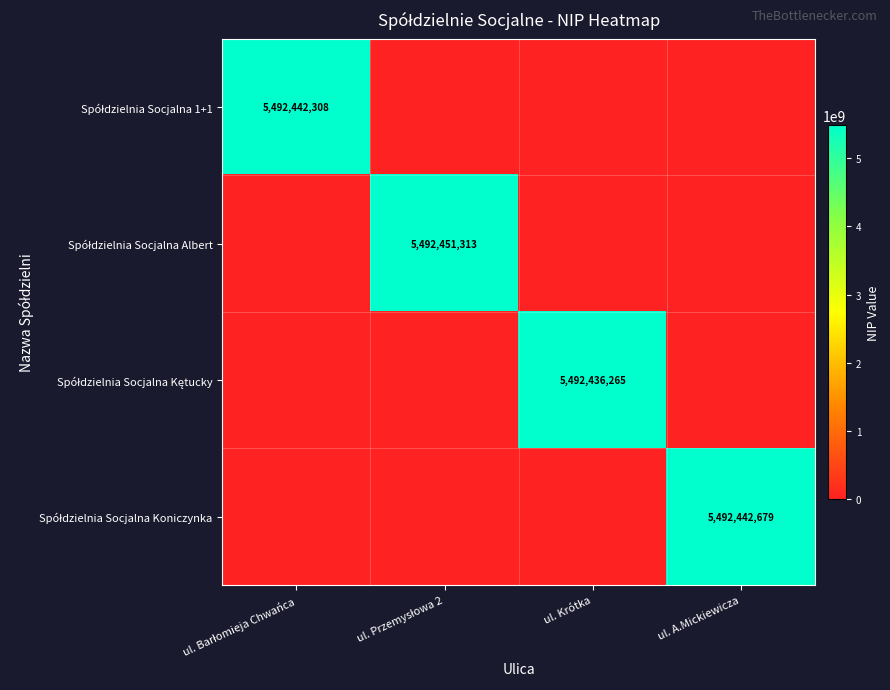

Which series changed the most between ul. Krótka and ul. A.Mickiewicza?

Spółdzielnia Socjalna Koniczynka